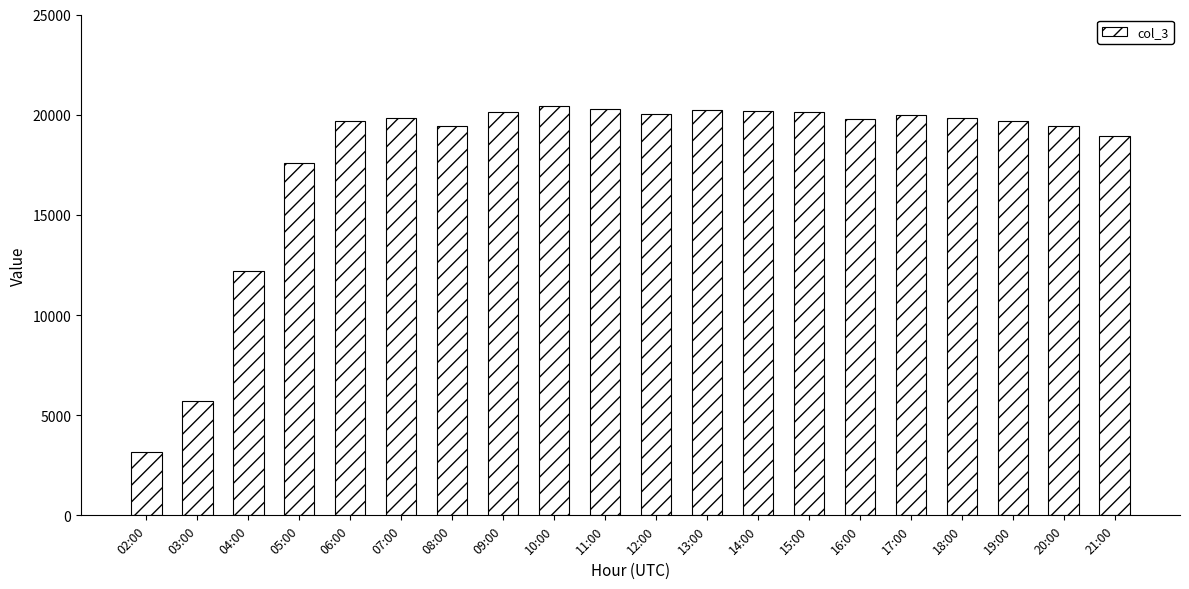

What is the approximate value at 12:00, to the nearest 100?

20000